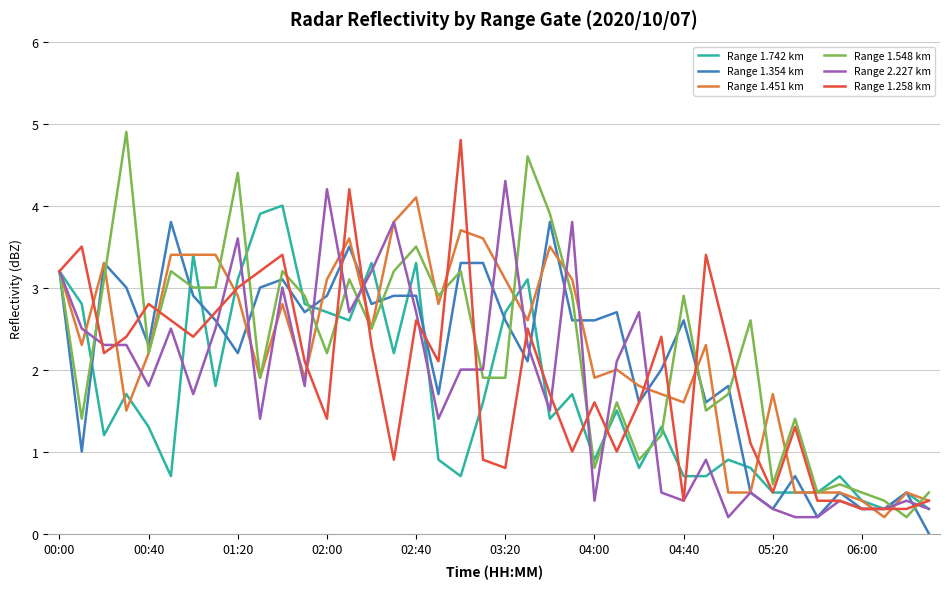

Reading right to left, list all the values displayed in this chart.

Range 1.742 km: 0.3	0.5	0.3	0.4	0.7	0.5	0.5	0.5	0.8	0.9	0.7	0.7	1.3	0.8	1.5	0.9	1.7	1.4	3.1	2.7	1.6	0.7	0.9	3.3	2.2	3.3	2.6	2.7	2.8	4.0	3.9	3.1	1.8	3.4	0.7	1.3	1.7	1.2	2.8	3.2
Range 1.354 km: 0.0	0.5	0.3	0.3	0.5	0.2	0.7	0.3	0.5	1.8	1.6	2.6	2.0	1.6	2.7	2.6	2.6	3.8	2.1	2.6	3.3	3.3	1.7	2.9	2.9	2.8	3.5	2.9	2.7	3.1	3.0	2.2	2.6	2.9	3.8	2.3	3.0	3.3	1.0	3.2
Range 1.451 km: 0.4	0.5	0.2	0.4	0.5	0.5	0.5	1.7	0.5	0.5	2.3	1.6	1.7	1.8	2.0	1.9	3.1	3.5	2.6	3.1	3.6	3.7	2.8	4.1	3.8	2.5	3.6	3.1	1.9	2.8	1.9	2.9	3.4	3.4	3.4	2.2	1.5	3.3	2.3	3.2
Range 1.548 km: 0.5	0.2	0.4	0.5	0.6	0.5	1.4	0.6	2.6	1.7	1.5	2.9	1.2	0.9	1.6	0.8	2.9	3.9	4.6	1.9	1.9	3.2	2.9	3.5	3.2	2.5	3.1	2.2	2.9	3.2	1.9	4.4	3.0	3.0	3.2	2.2	4.9	3.1	1.4	3.2
Range 2.227 km: 0.3	0.4	0.3	0.3	0.4	0.2	0.2	0.3	0.5	0.2	0.9	0.4	0.5	2.7	2.1	0.4	3.8	1.5	2.3	4.3	2.0	2.0	1.4	2.7	3.8	3.2	2.7	4.2	1.8	3.0	1.4	3.6	2.5	1.7	2.5	1.8	2.3	2.3	2.5	3.2
Range 1.258 km: 0.4	0.3	0.3	0.3	0.4	0.4	1.3	0.5	1.1	2.3	3.4	0.4	2.4	1.6	1.0	1.6	1.0	1.7	2.5	0.8	0.9	4.8	2.1	2.6	0.9	2.3	4.2	1.4	2.1	3.4	3.2	3.0	2.7	2.4	2.6	2.8	2.4	2.2	3.5	3.2